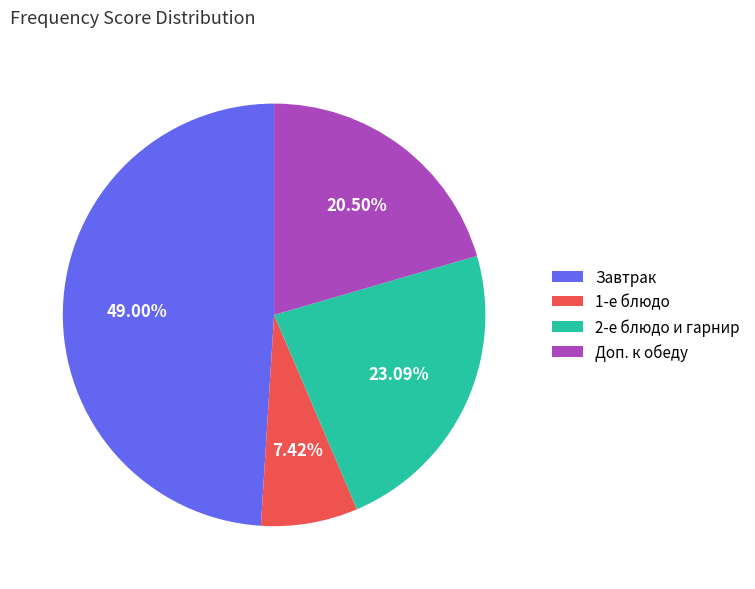

Do Завтрак and 1-е блюдо together represent more than half of the pie?

Yes